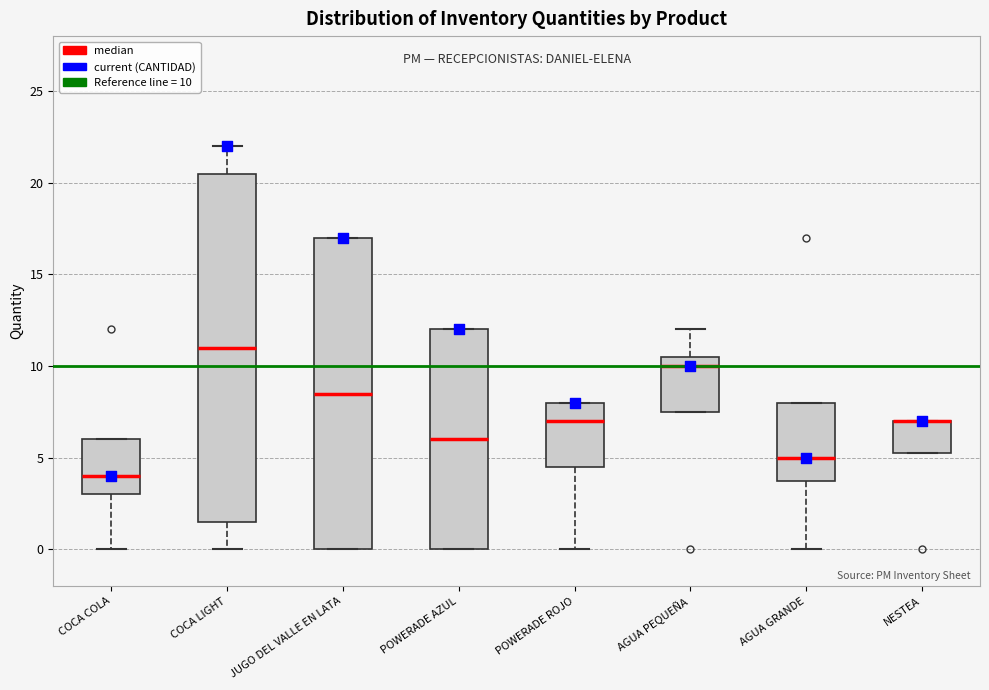

Reading left to right, read every box against the y-axis: the position of its median line, the range the box covers, and the ends of its whiskers. The values are not printed on the chart, so give them approximately, as read against the axis.

COCA COLA: median 4.0, box 3.0 to 6.0, whiskers 0.0 to 6.0
COCA LIGHT: median 11.0, box 1.5 to 20.5, whiskers 0.0 to 22.0
JUGO DEL VALLE EN LATA: median 8.5, box 0.0 to 17.0, whiskers 0.0 to 17.0
POWERADE AZUL: median 6.0, box 0.0 to 12.0, whiskers 0.0 to 12.0
POWERADE ROJO: median 7.0, box 4.5 to 8.0, whiskers 0.0 to 8.0
AGUA PEQUEÑA: median 10.0, box 7.5 to 10.5, whiskers 7.5 to 12.0
AGUA GRANDE: median 5.0, box 4.0 to 8.0, whiskers 0.0 to 8.0
NESTEA: median 7.0 (drawn on the box's upper edge), box 5.5 to 7.0, whiskers 5.5 to 7.0